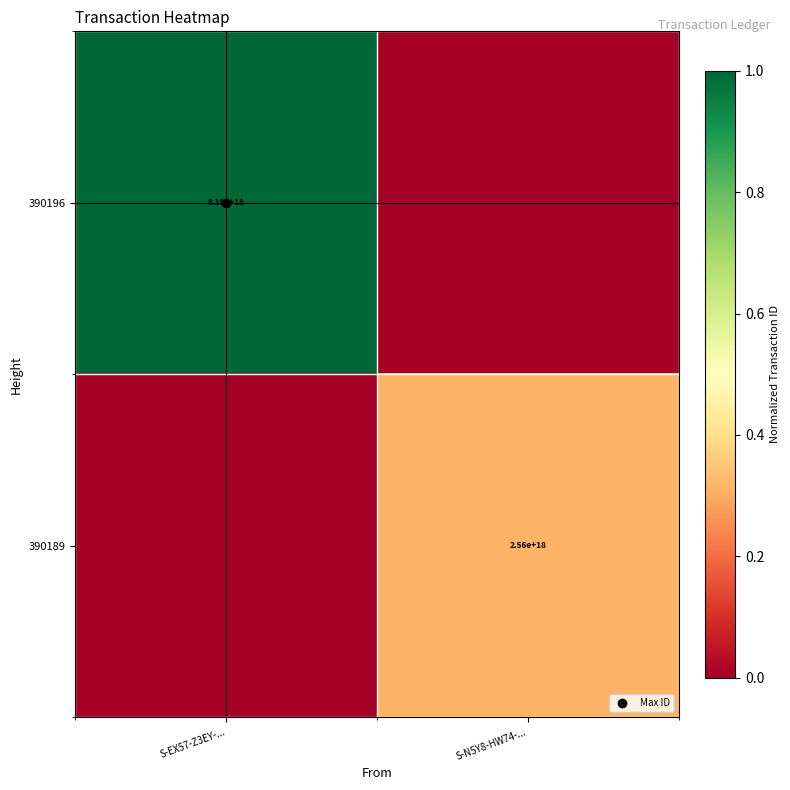

At which category is the sum across all series the highest?

S-EX57-Z3EY-...